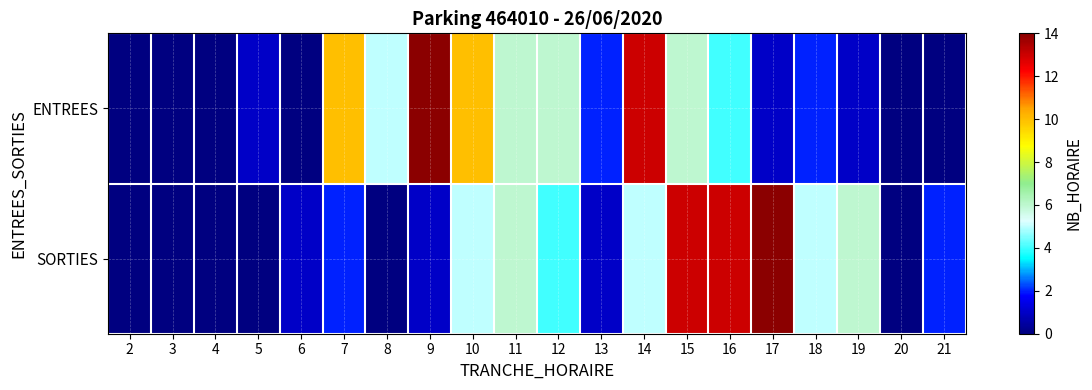

Which series changed the most between 12 and 20?

ENTREES